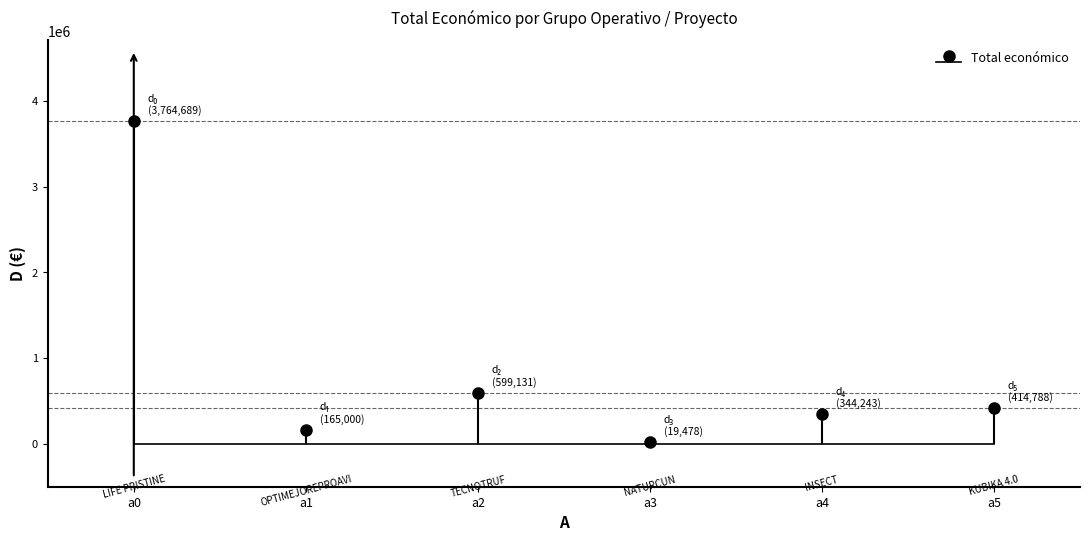

Rank the categories by value from highest to lowest.

a0, a2, a5, a4, a1, a3